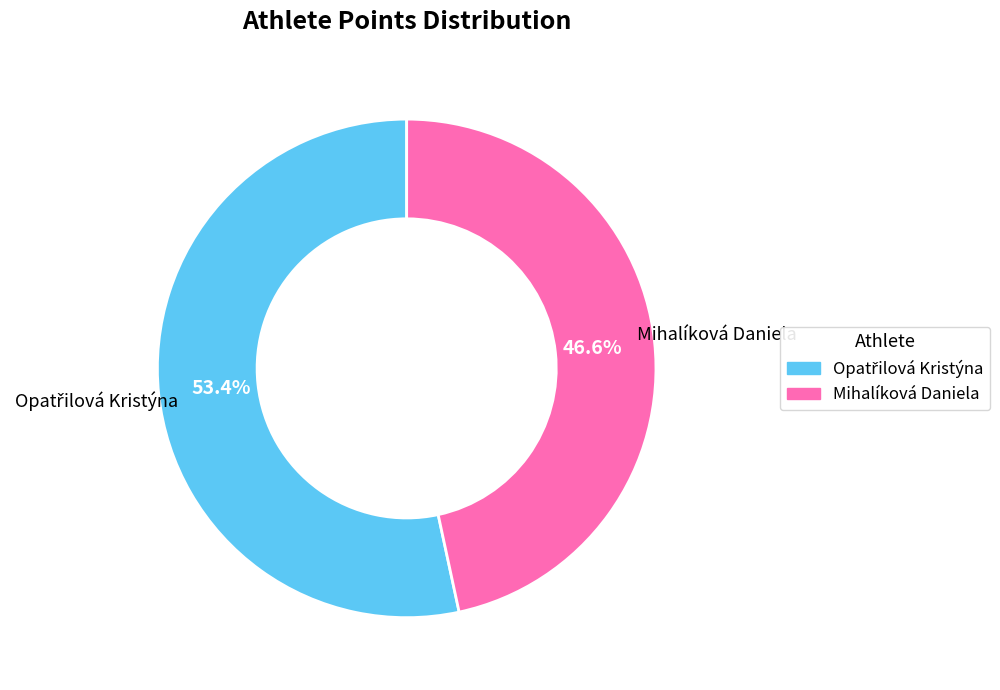

Does any single category account for the majority?

Yes